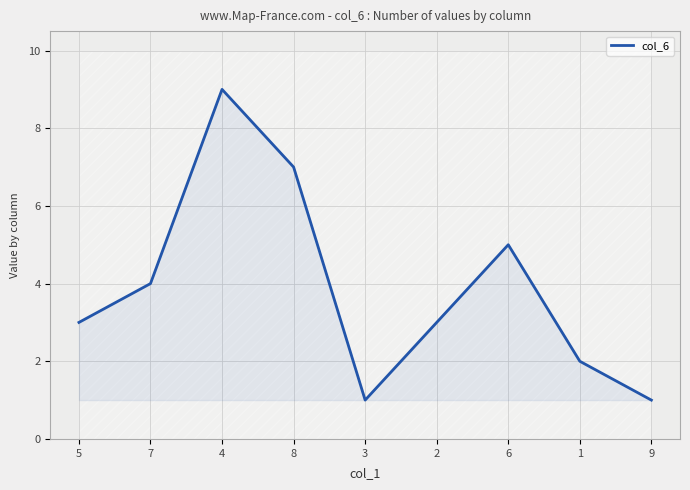

Where is the data nearest to the value 5?

6